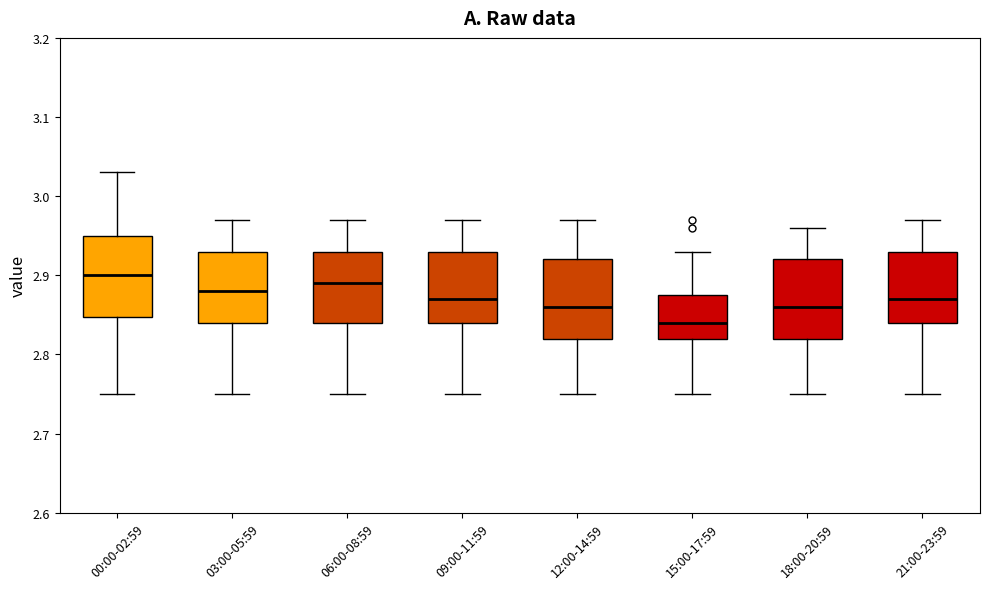

Reading left to right, transcribe this box plot: for each box, give where its median line is, the range the box spans, and where its two whiskers end, as read against the y-axis. The values are not printed on the chart, so give them approximately, as read against the axis.

00:00-02:59: median 2.90, box 2.85 to 2.95, whiskers 2.75 to 3.03
03:00-05:59: median 2.88, box 2.84 to 2.93, whiskers 2.75 to 2.97
06:00-08:59: median 2.89, box 2.84 to 2.93, whiskers 2.75 to 2.97
09:00-11:59: median 2.87, box 2.84 to 2.93, whiskers 2.75 to 2.97
12:00-14:59: median 2.86, box 2.82 to 2.92, whiskers 2.75 to 2.97
15:00-17:59: median 2.84, box 2.82 to 2.88, whiskers 2.75 to 2.93
18:00-20:59: median 2.86, box 2.82 to 2.92, whiskers 2.75 to 2.96
21:00-23:59: median 2.87, box 2.84 to 2.93, whiskers 2.75 to 2.97